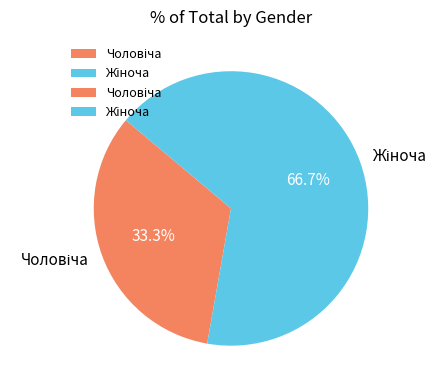

Does any single category account for the majority?

Yes